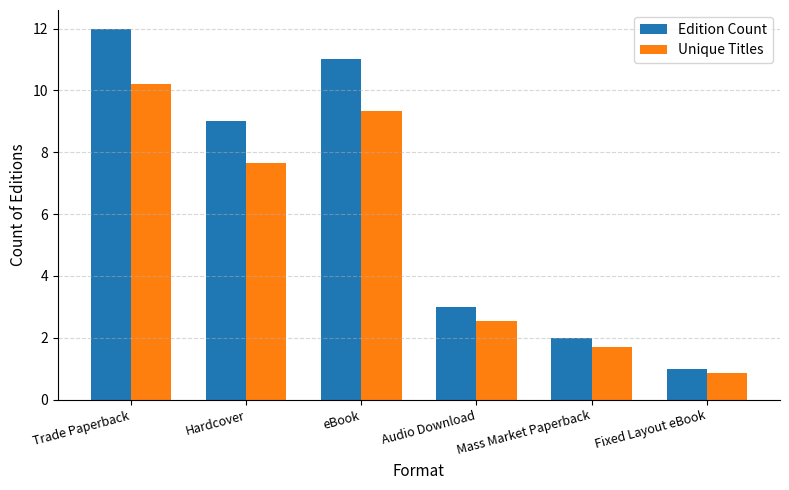

What is the sum of all Edition Count values?

38.0